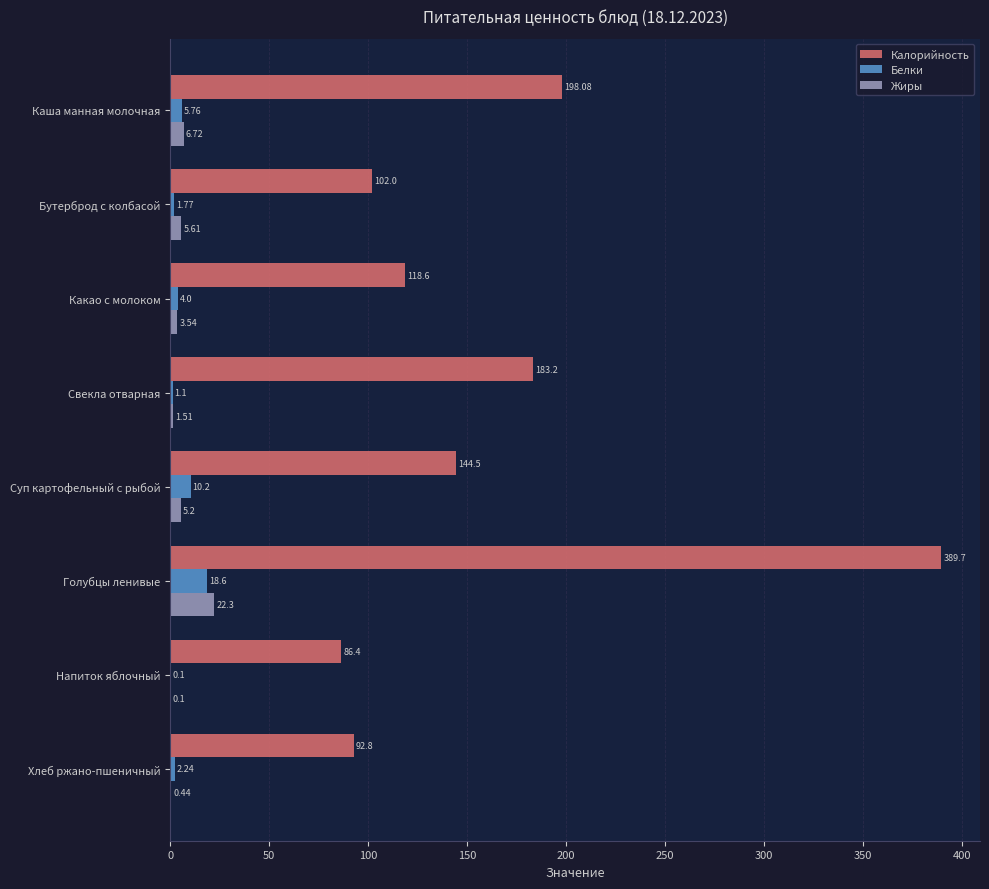

At which category is the sum across all series the highest?

Голубцы ленивые